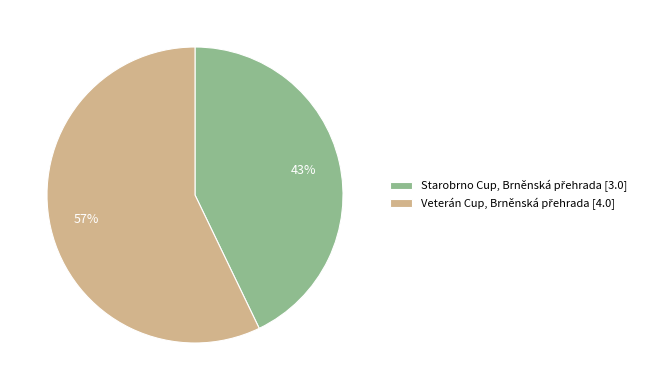

How many slices are in this pie chart?

2